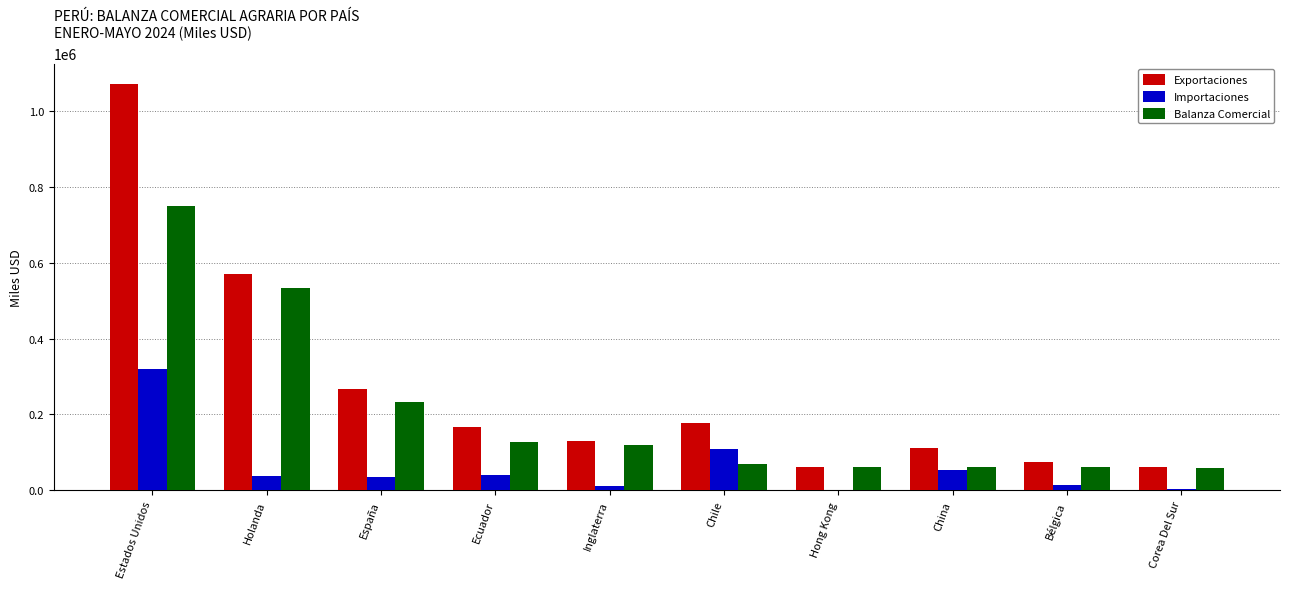

The value of Importaciones at Chile is 109071.4. True or false?

True